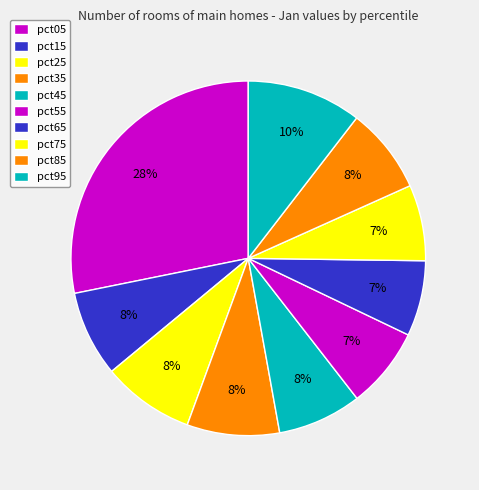

True or false: pct85 accounts for 8% of the total.

True